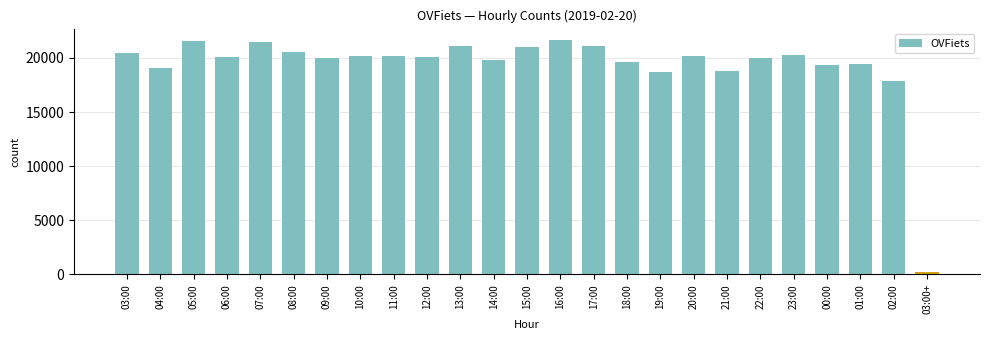

Approximately how many times larger is the value at 15:00 compared to 08:00?

1.0